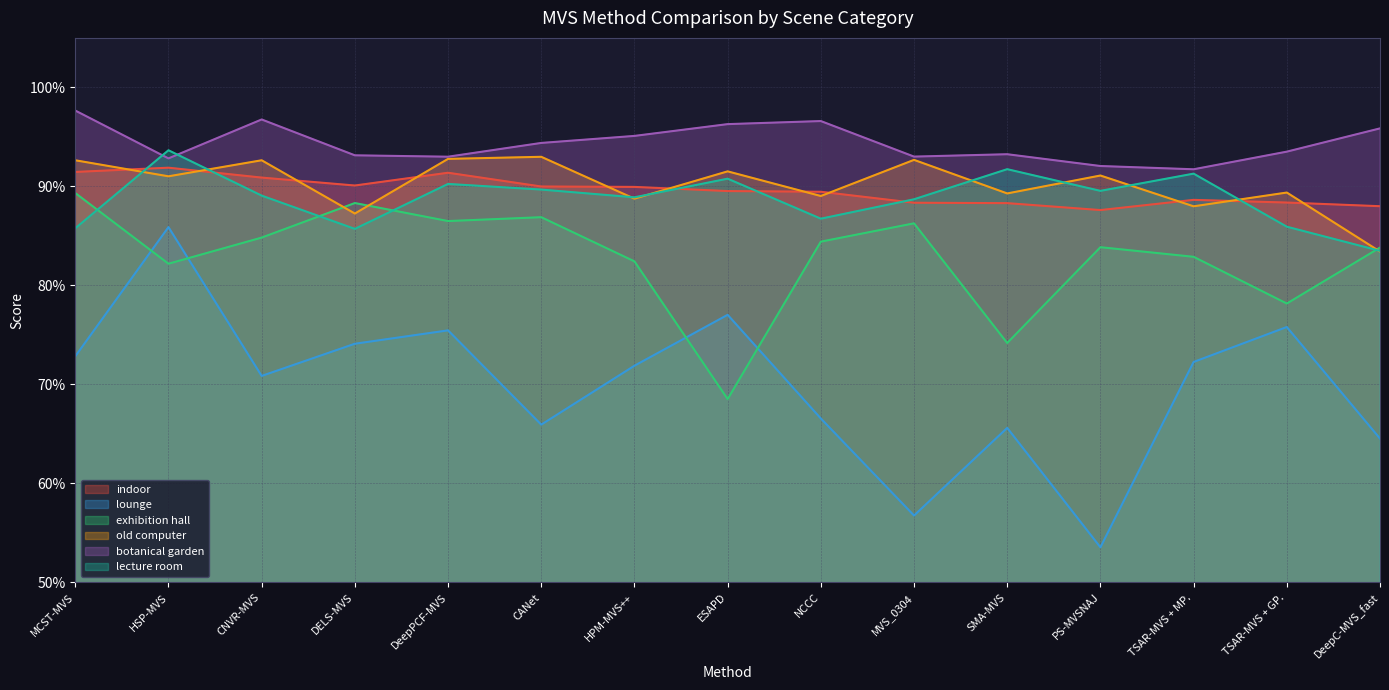

Between HSP-MVS and NCCC, which series saw the biggest shift?

lounge